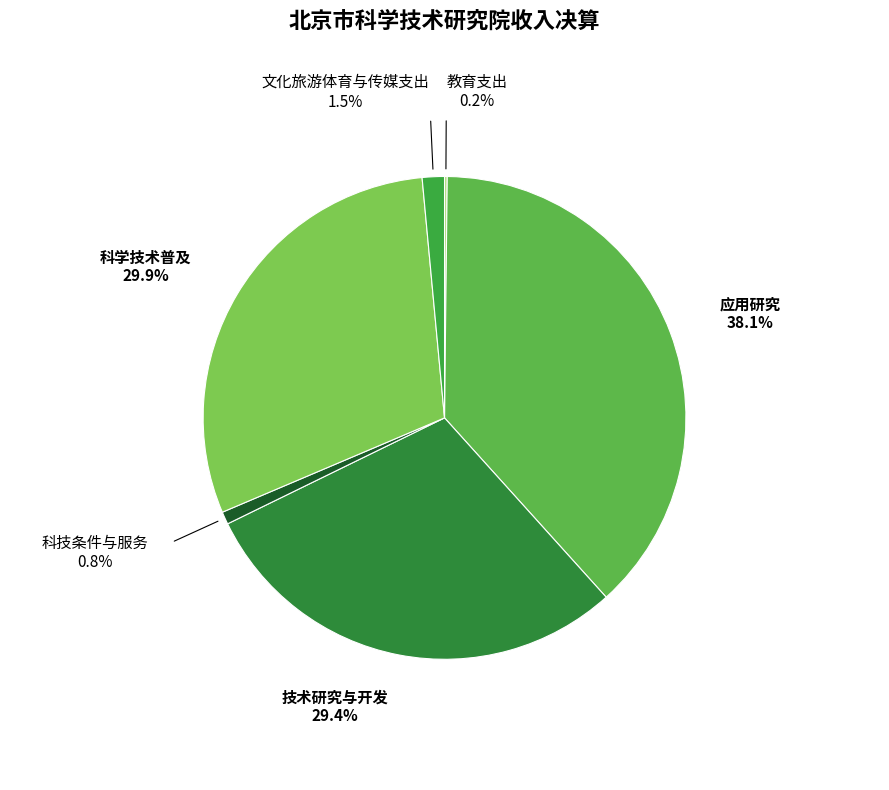

Does 科学技术普及 account for over 50% of the chart?

No